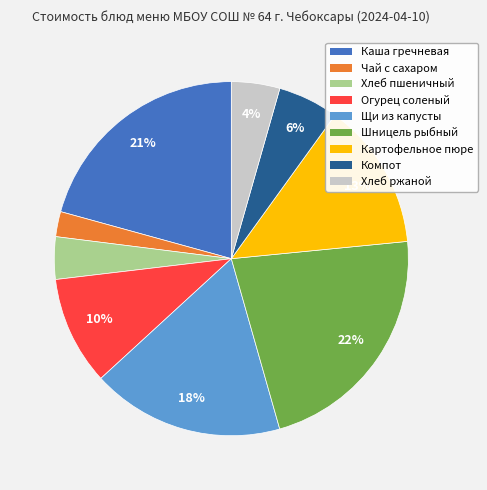

Is there any slice that represents more than half of the pie?

No